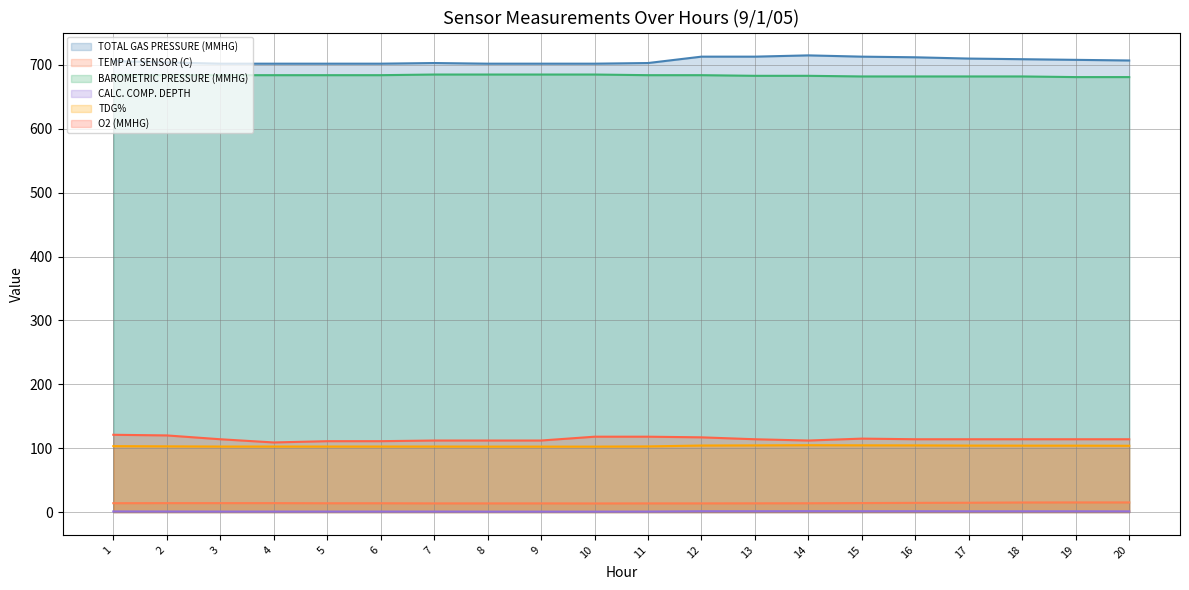

What is the difference between the maximum and minimum values in the BAROMETRIC PRESSURE (MMHG) series?

4.0